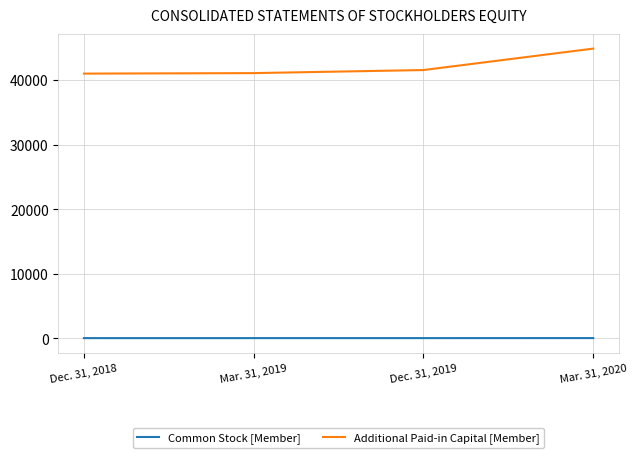

What is the difference between the Additional Paid-in Capital [Member] values at Mar. 31, 2019 and Dec. 31, 2018?

77